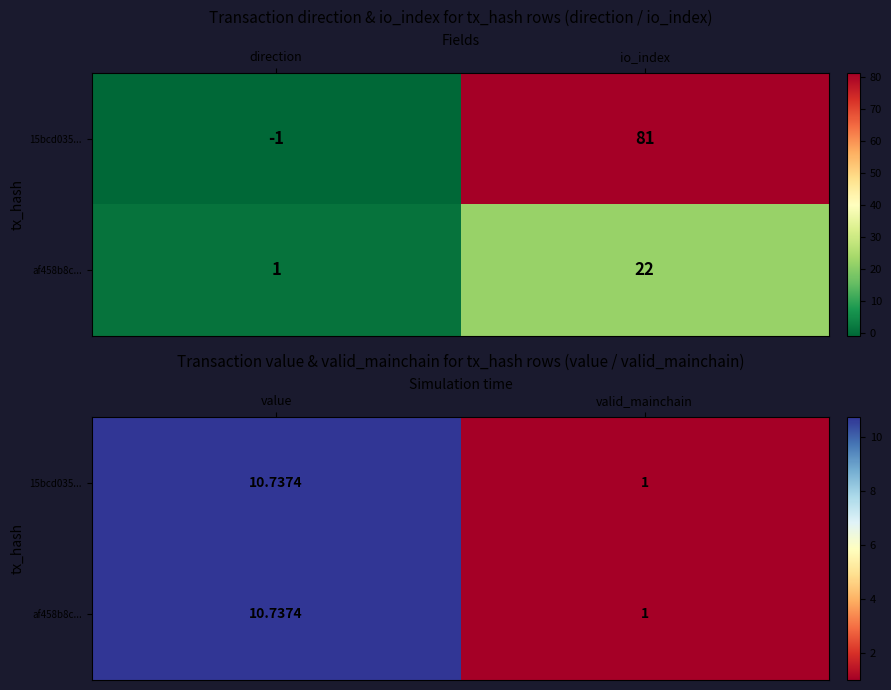

At how many categories does at least one series exceed 7?

1